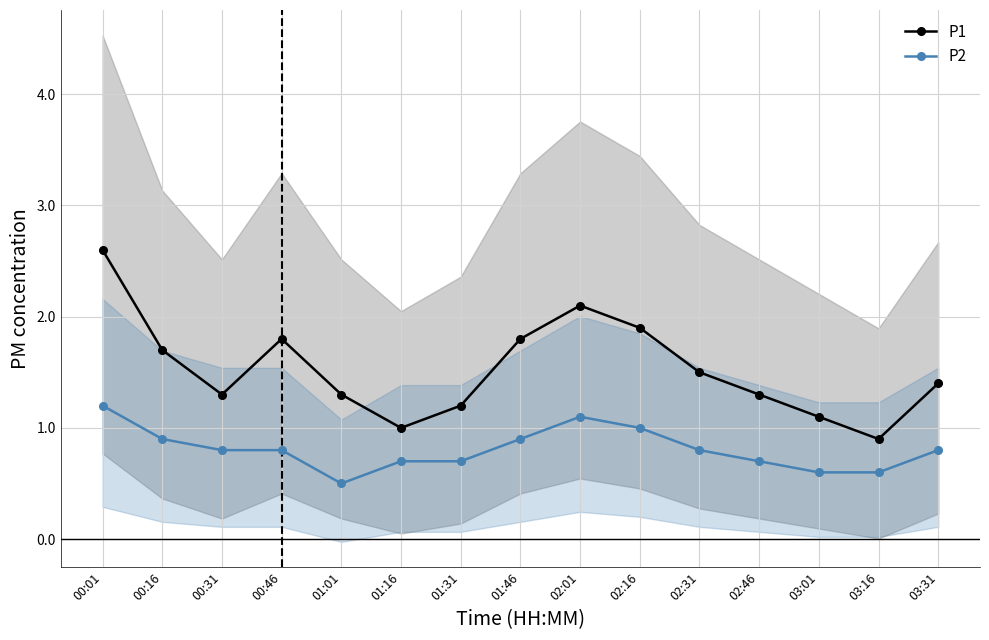

Is it true that P1 equals 0.7 at 02:16?

False